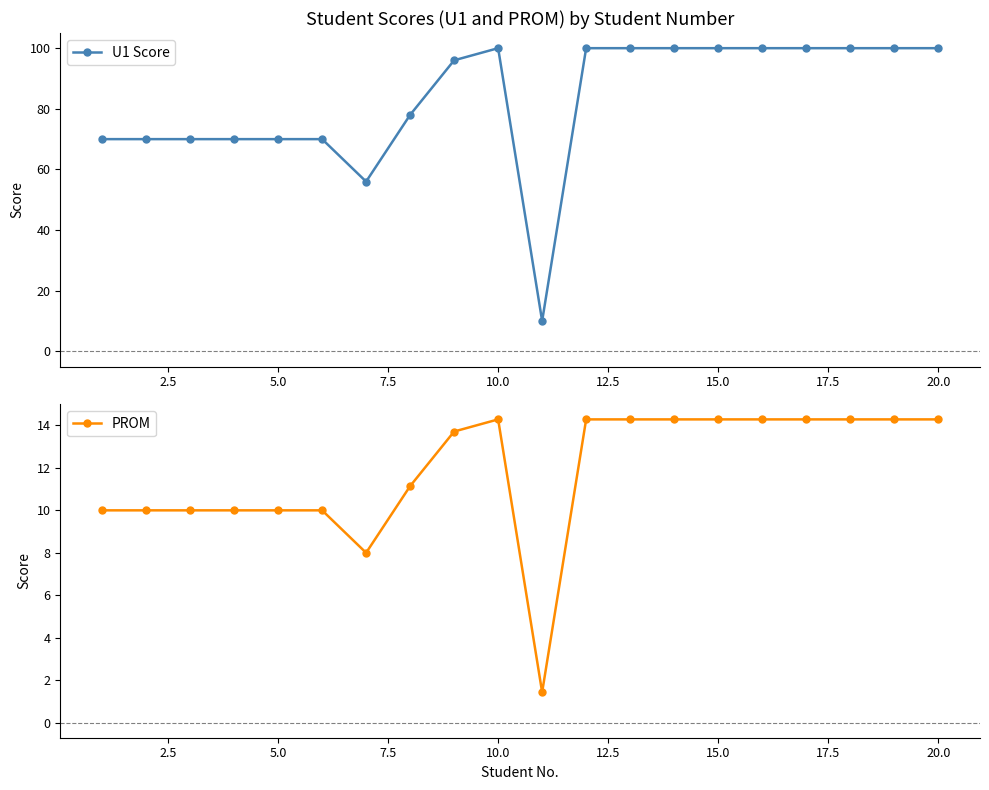

True or false: U1 Score has more than 0 interior local peaks.

True